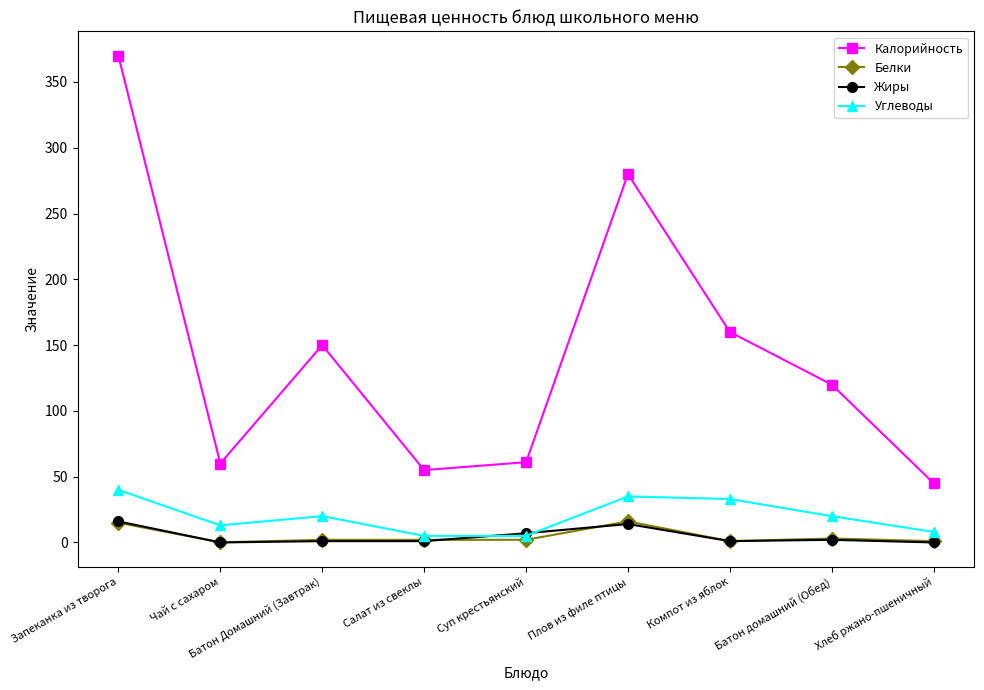

What is the difference between the maximum and minimum values in the Углеводы series?

35.0